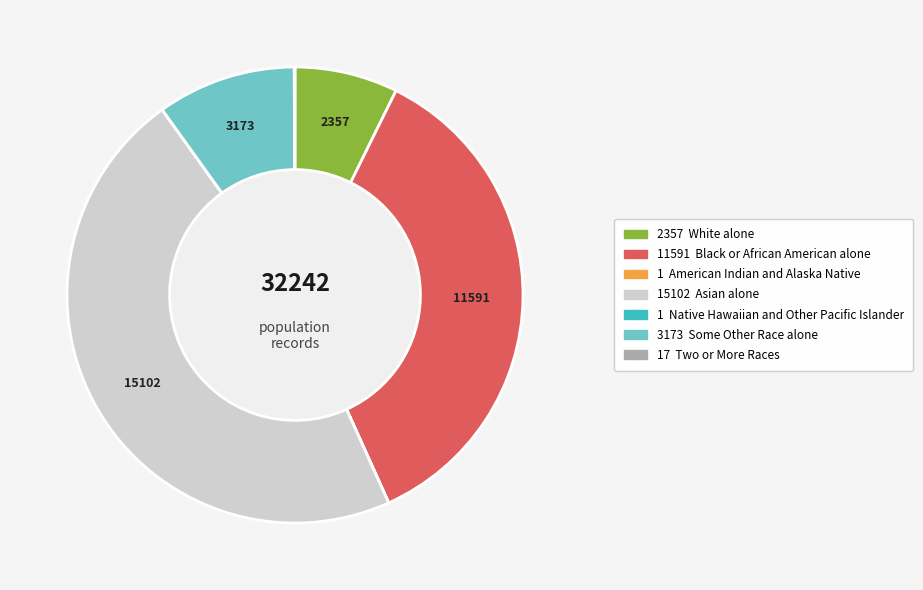

Is there a majority slice in this chart?

No